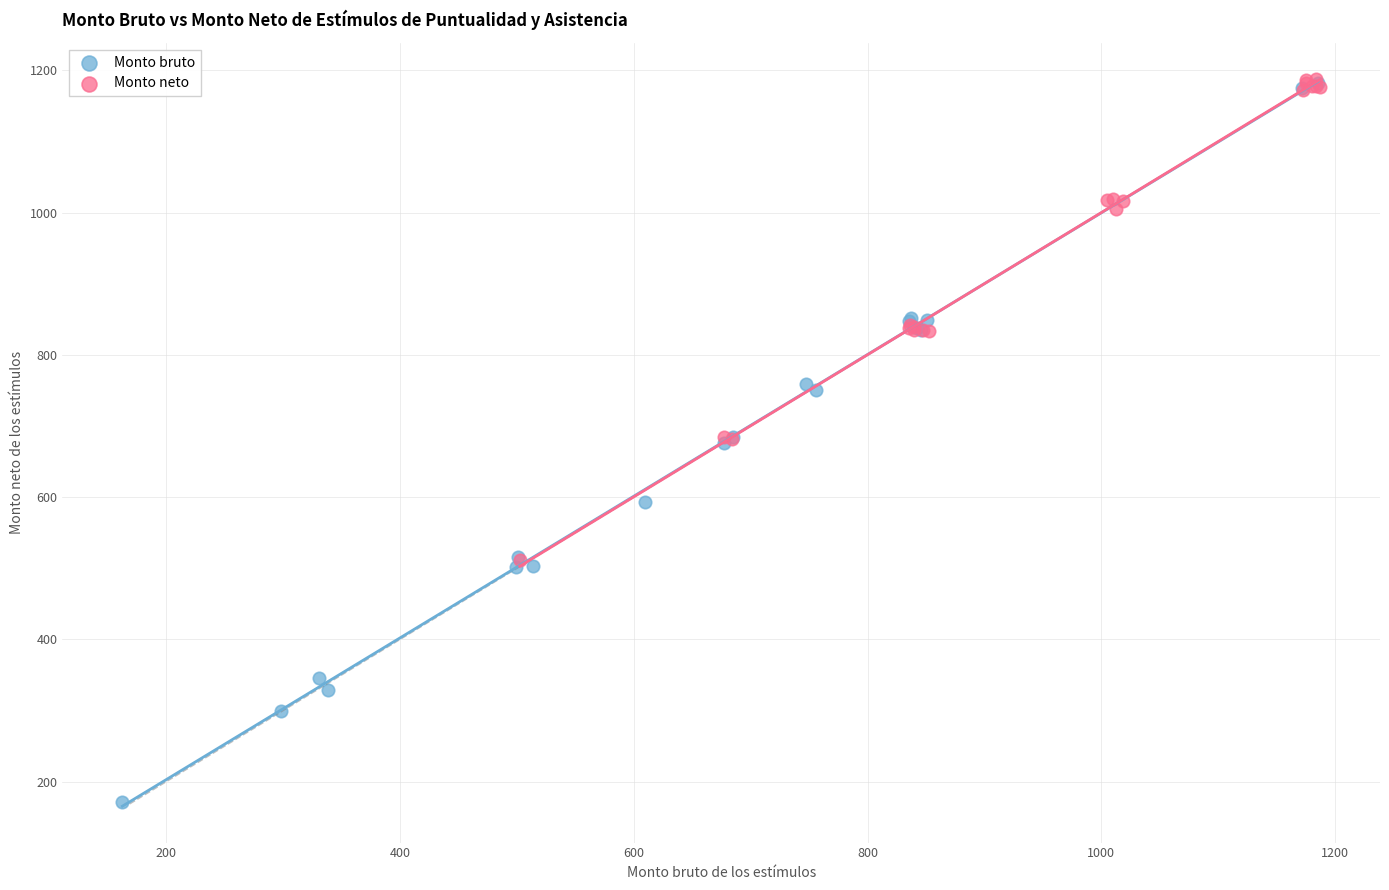

Which series contains the lowest Y value?

Monto bruto